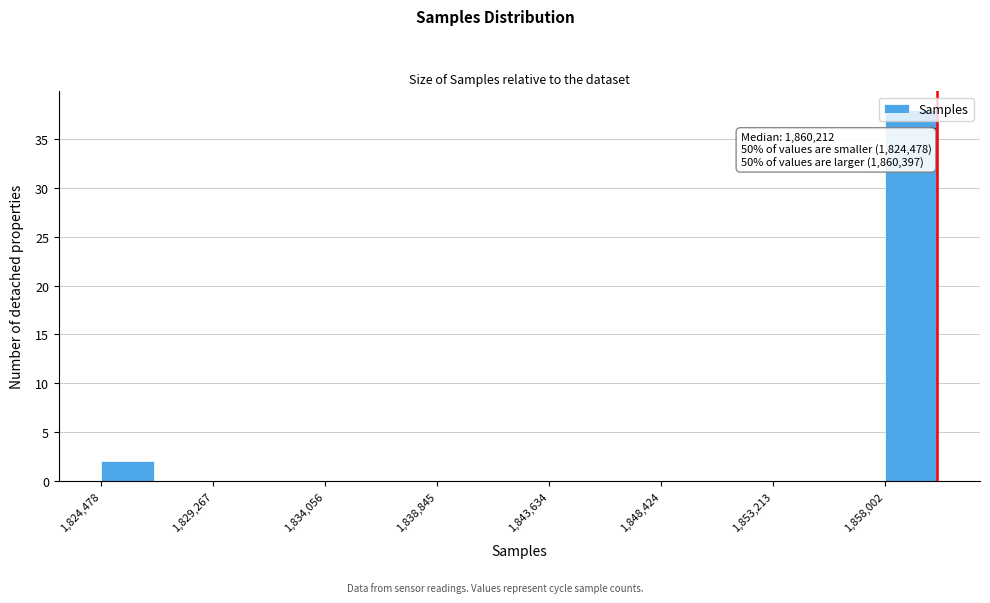

Over which range of the x-axis is the bar tallest?

1858000 to 1860500